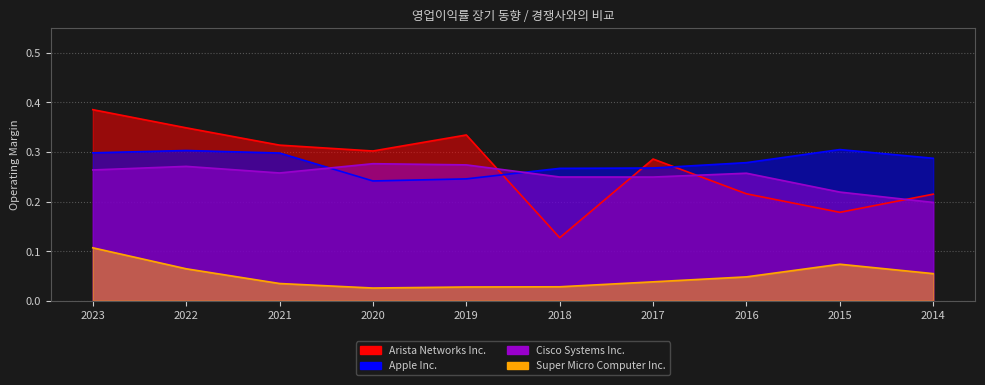

Which series has the largest range (max minus min)?

Arista Networks Inc.